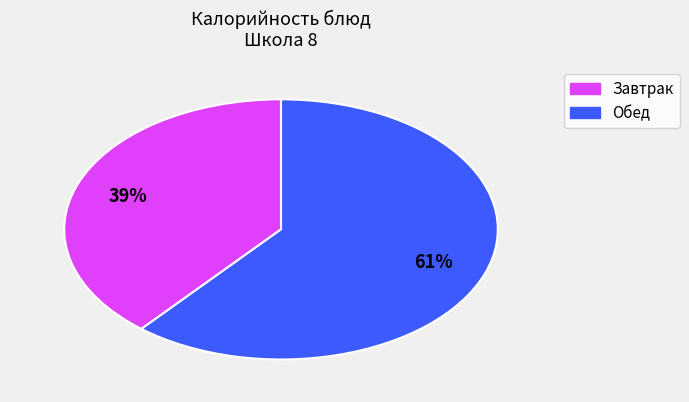

To the nearest percent, what is the average slice percentage?

50%